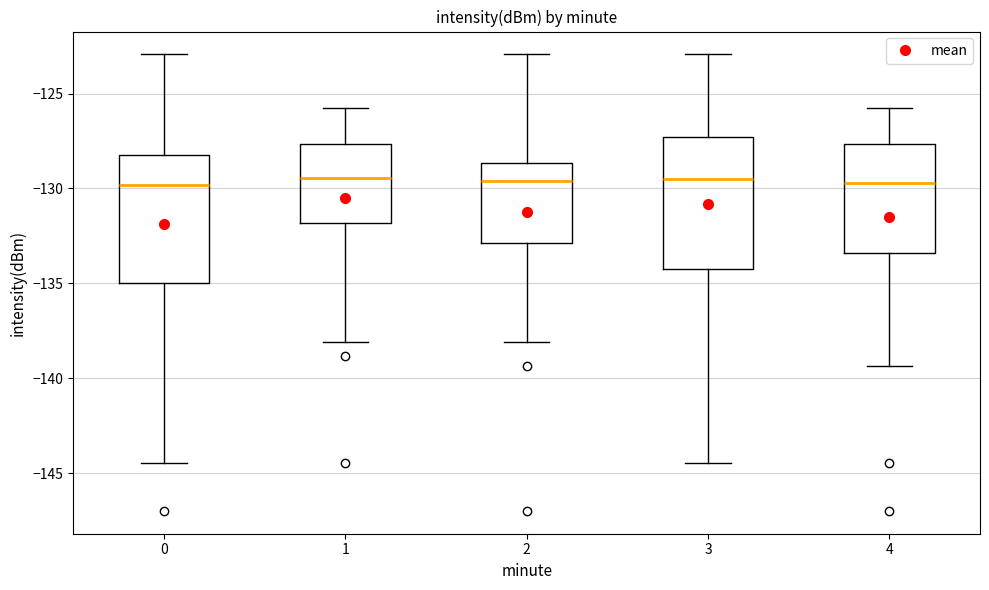

Reading left to right, read every box against the y-axis: the position of its median line, the range the box covers, and the ends of its whiskers. The values are not printed on the chart, so give them approximately, as read against the axis.

0: median -130.0, box -135.0 to -128.0, whiskers -144.5 to -123.0
1: median -129.5, box -132.0 to -127.5, whiskers -138.0 to -126.0
2: median -129.5, box -133.0 to -128.5, whiskers -138.0 to -123.0
3: median -129.5, box -134.0 to -127.5, whiskers -144.5 to -123.0
4: median -129.5, box -133.5 to -127.5, whiskers -139.5 to -126.0